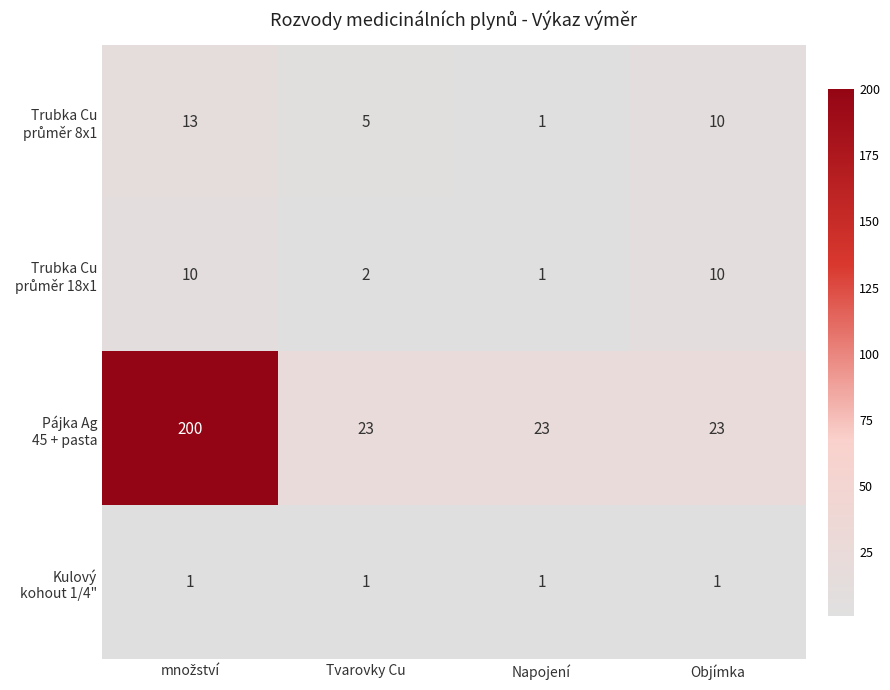

What is the total value across all series at Tvarovky Cu?

31